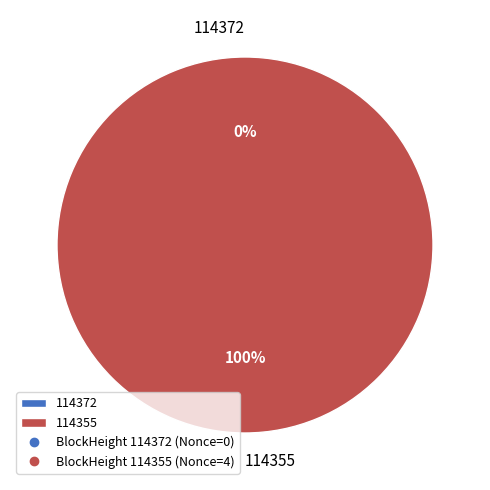

What is the majority slice?

114355